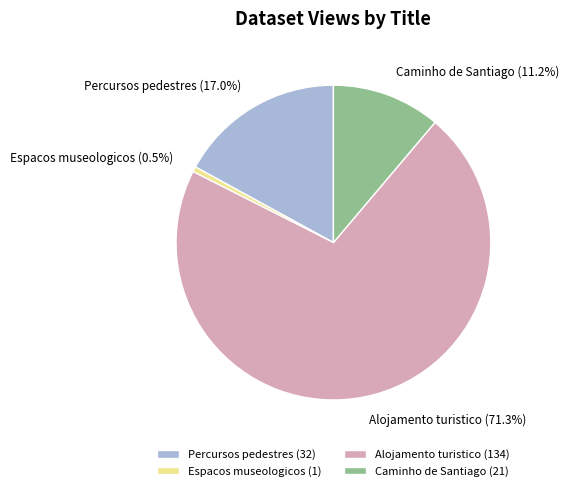

Approximately how many times larger is the value at Percursos pedestres compared to Espacos museologicos?

32.0